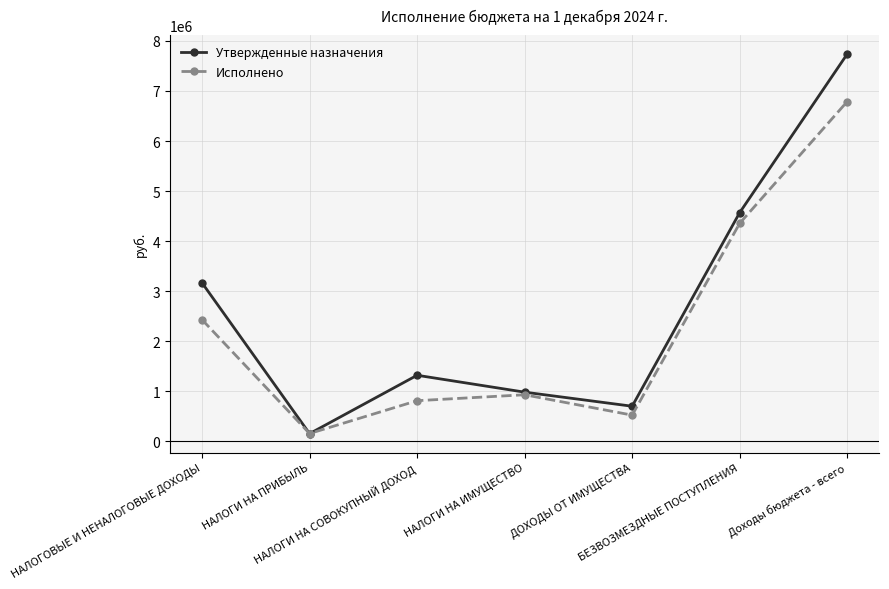

List the series in order of their peak value, highest first.

Утвержденные назначения, Исполнено